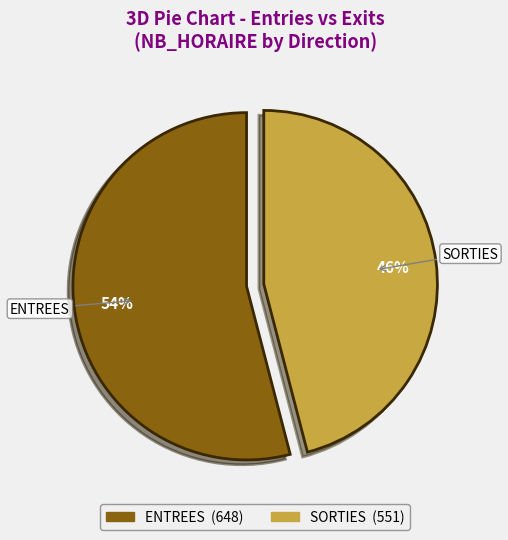

To the nearest percent, what is the difference between the largest and smallest slice percentages?

8%